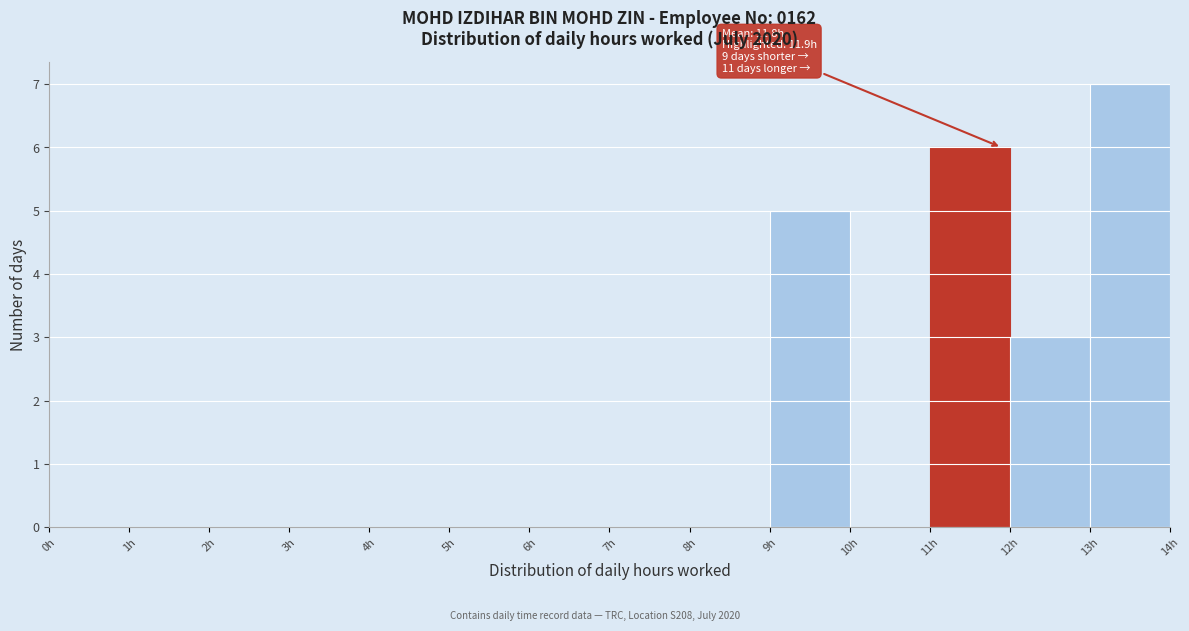

Which range on the x-axis has the tallest bar?

13 to 14